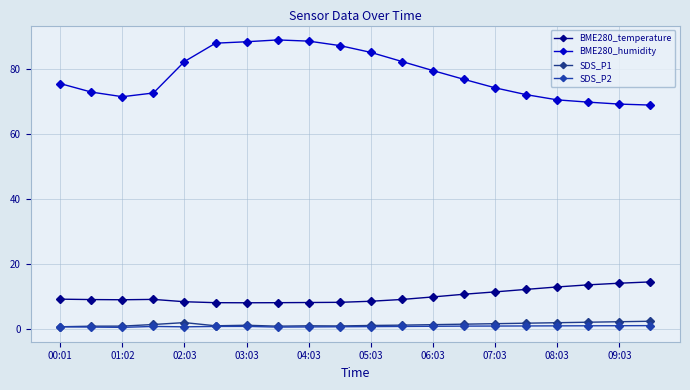

Is this an area chart (filled region under the line)?

No